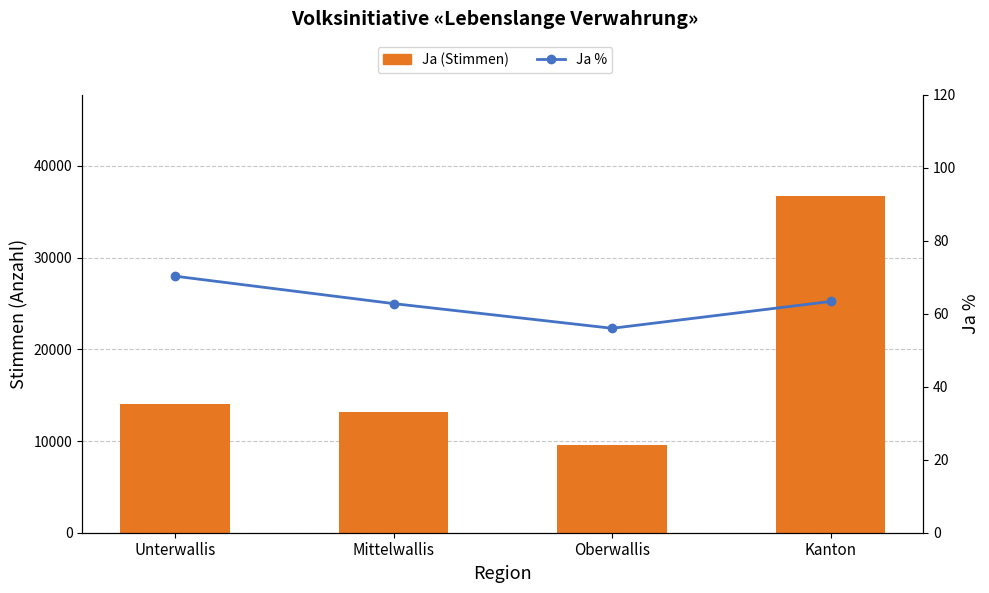

What is the value of the Ja (Stimmen) bar at the 4th from the left?

36753.0